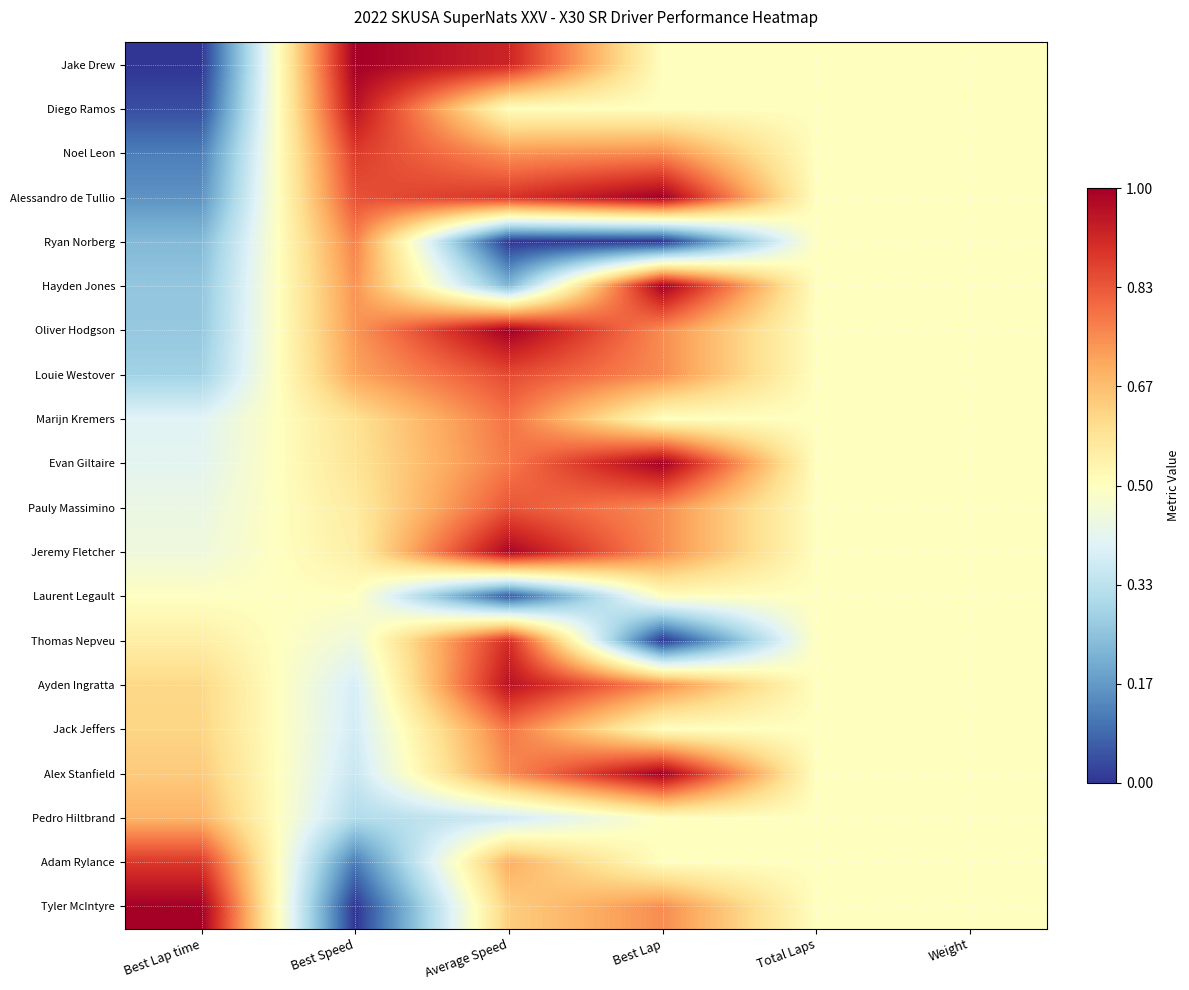

At which category is the sum across all series the highest?

Average Speed